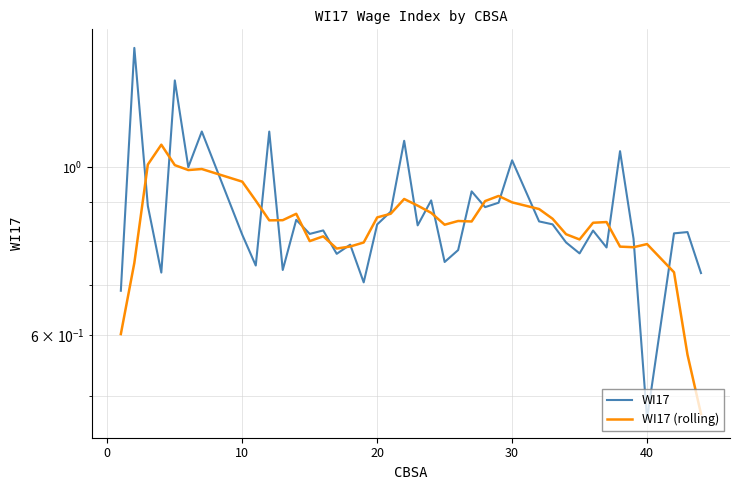

How many series are shown in this chart?

2